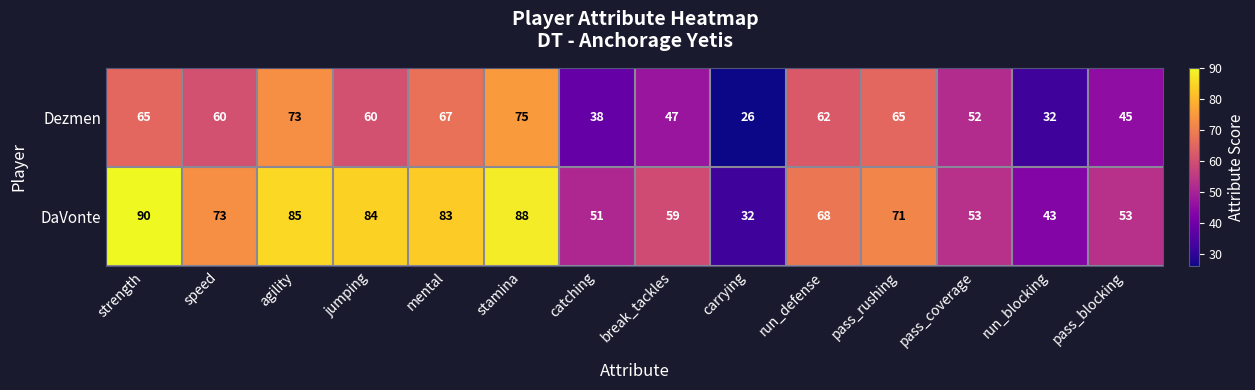

Which series has the largest range (max minus min)?

DaVonte